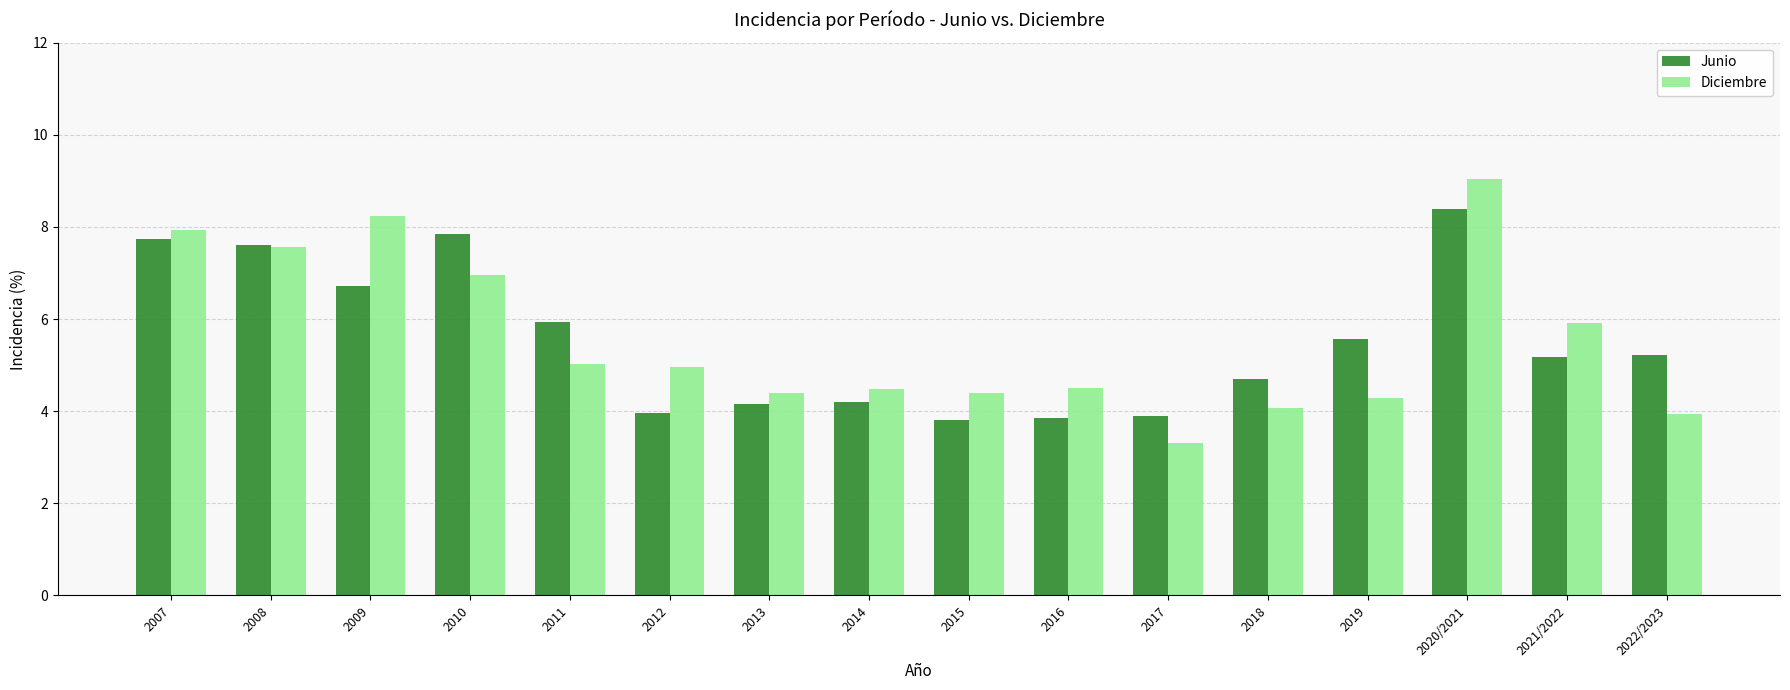

At which label does Diciembre first exceed 4?

2007